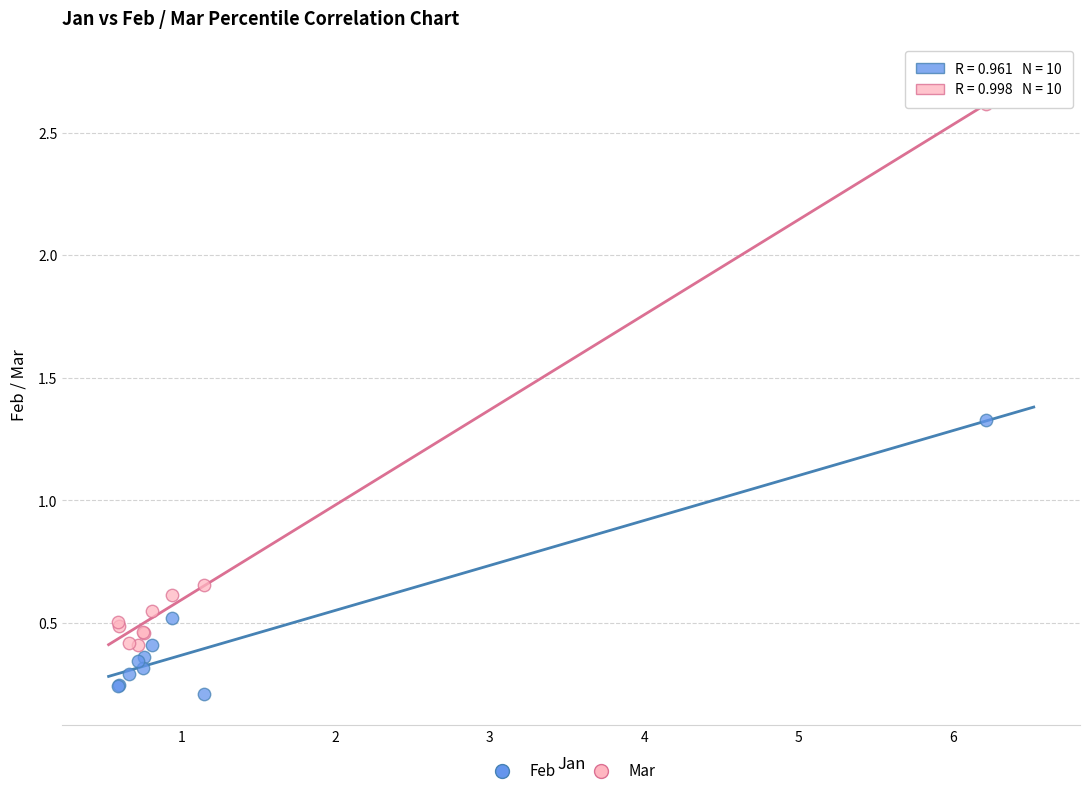

What are all the series names shown in the legend?

Feb, Mar